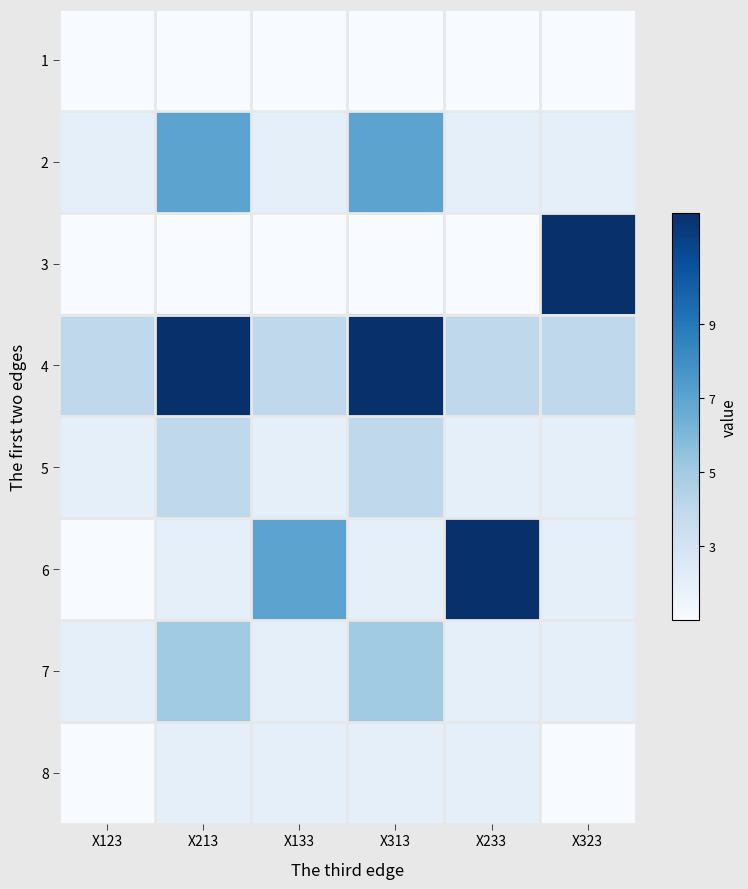

At which category does the chart reach its peak across all series?

X323